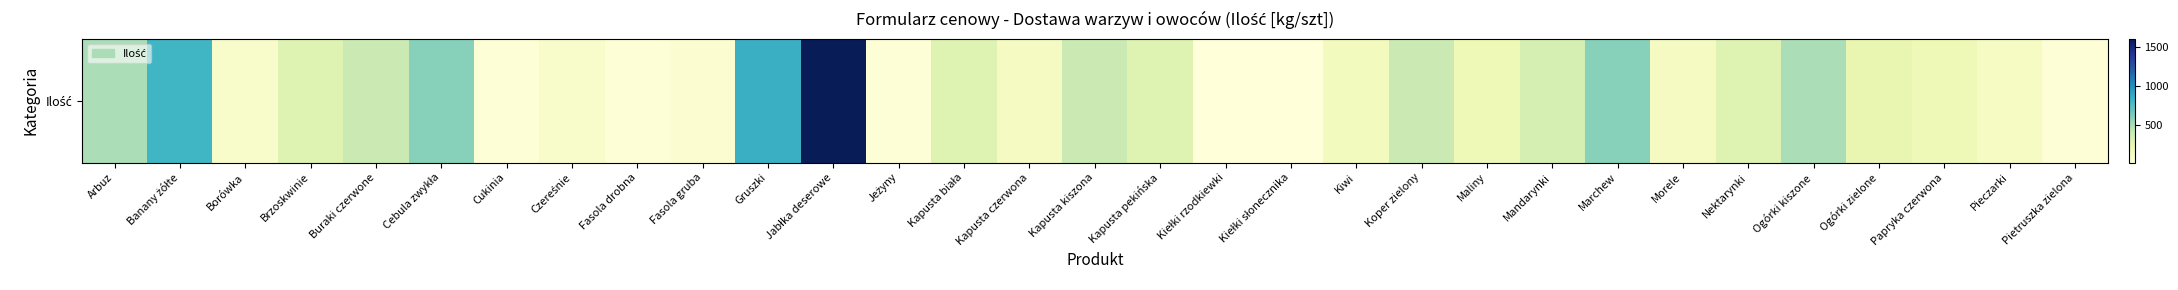

The chart shows a value of 100 at Czereśnie. True or false?

True